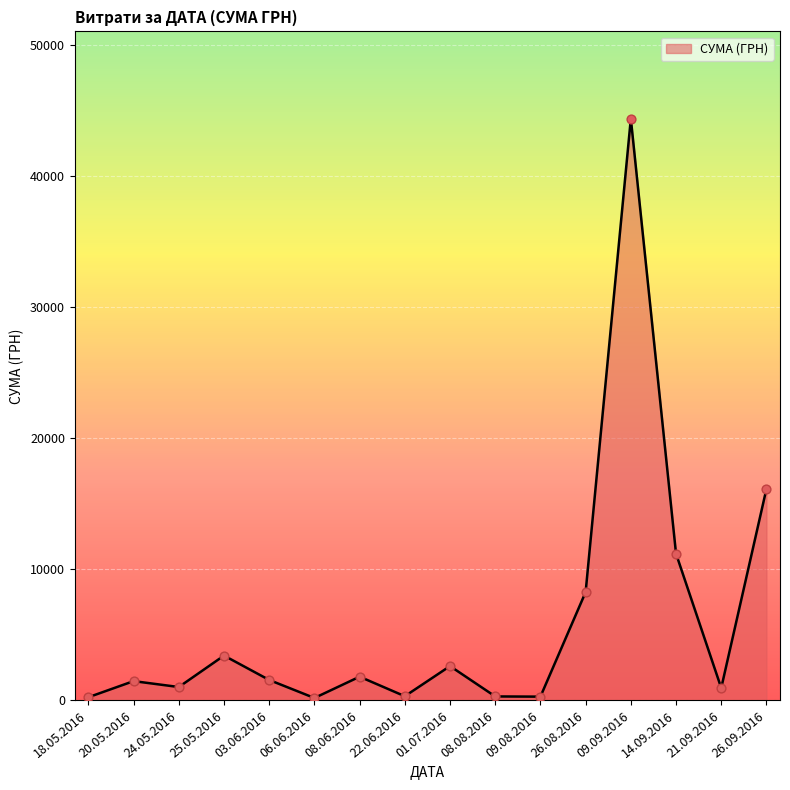

What is the ratio of the value at 26.08.2016 to the value at 03.06.2016?

5.3